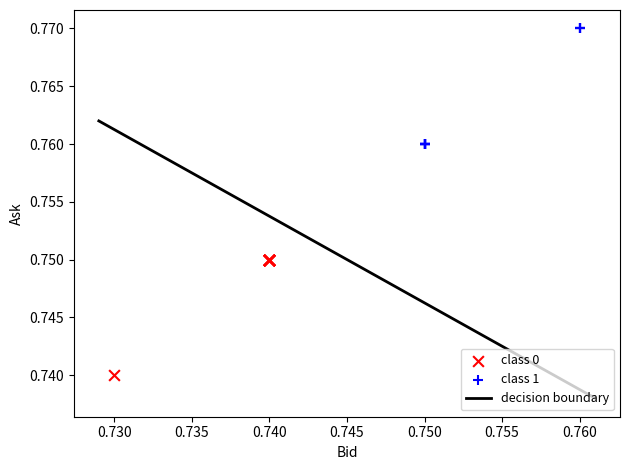

Which series contains the highest Y value?

class 1